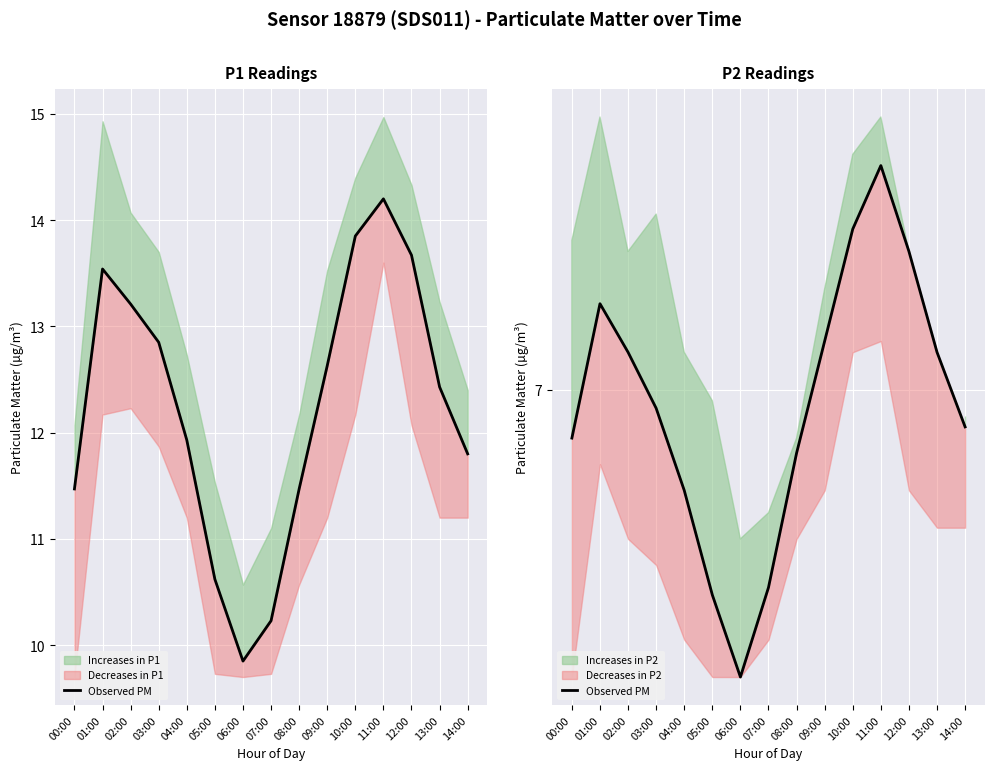

Is it true that the value at 10:00 is 13.2?

False